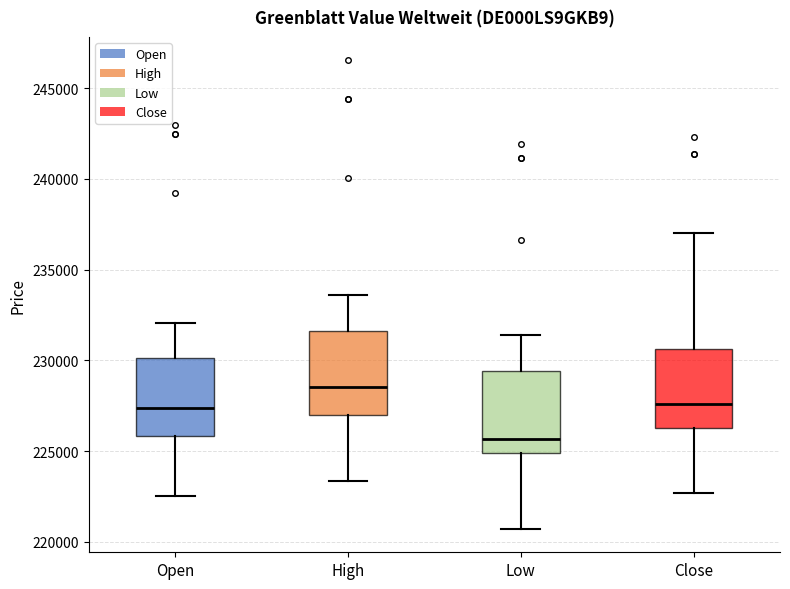

Reading left to right, transcribe this box plot: for each box, give where its median line is, the range the box spans, and where its two whiskers end, as read against the y-axis. The values are not printed on the chart, so give them approximately, as read against the axis.

Open: median 227500, box 226000 to 230000, whiskers 222500 to 232000
High: median 228500, box 227000 to 231500, whiskers 223500 to 233500
Low: median 225500, box 225000 to 229500, whiskers 220500 to 231500
Close: median 227500, box 226500 to 230500, whiskers 222500 to 237000